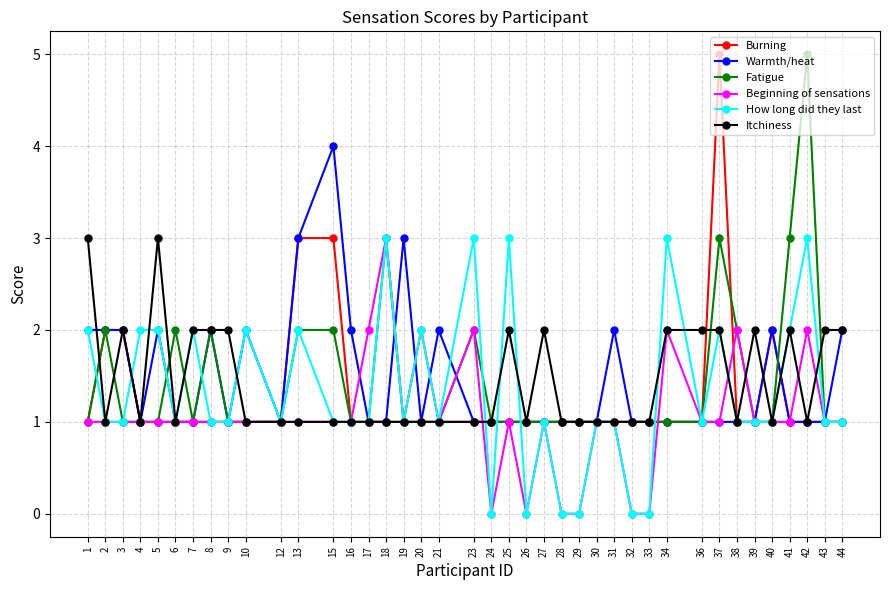

What is the value of the Itchiness point at the 15th from the left?

1